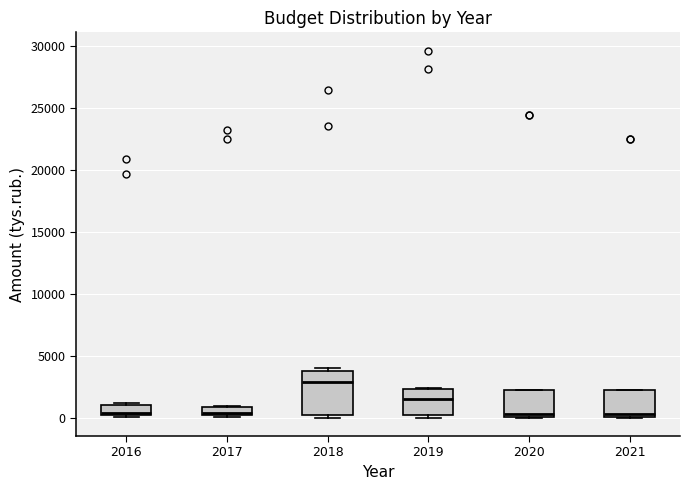

Comparing the boxes themselves (not the whiskers), which one is the tallest?

2018